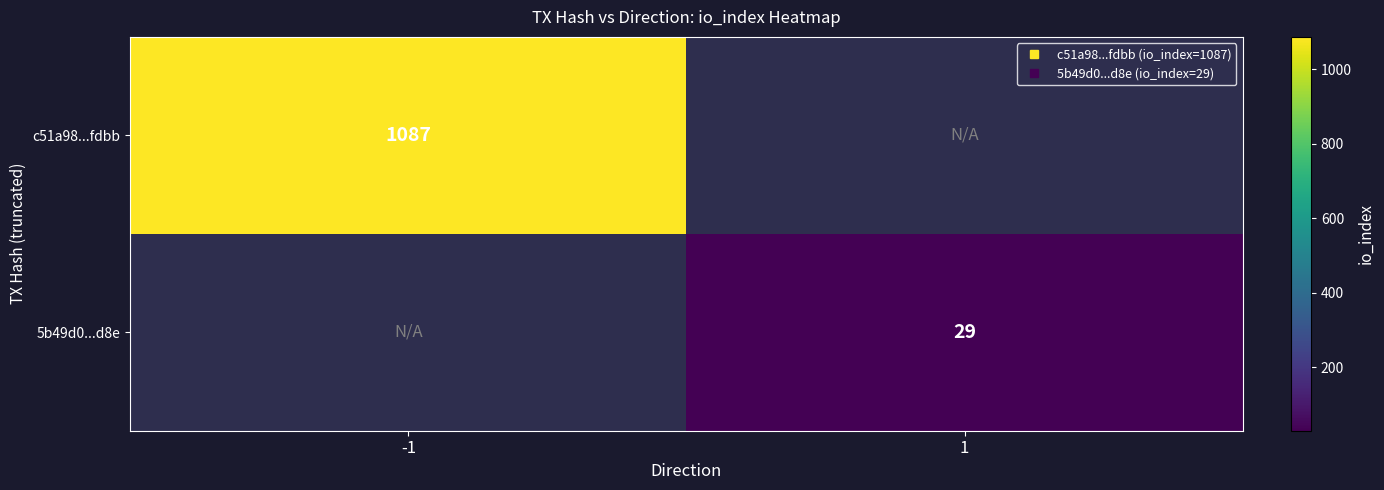

Count the number of categories in the chart.

2